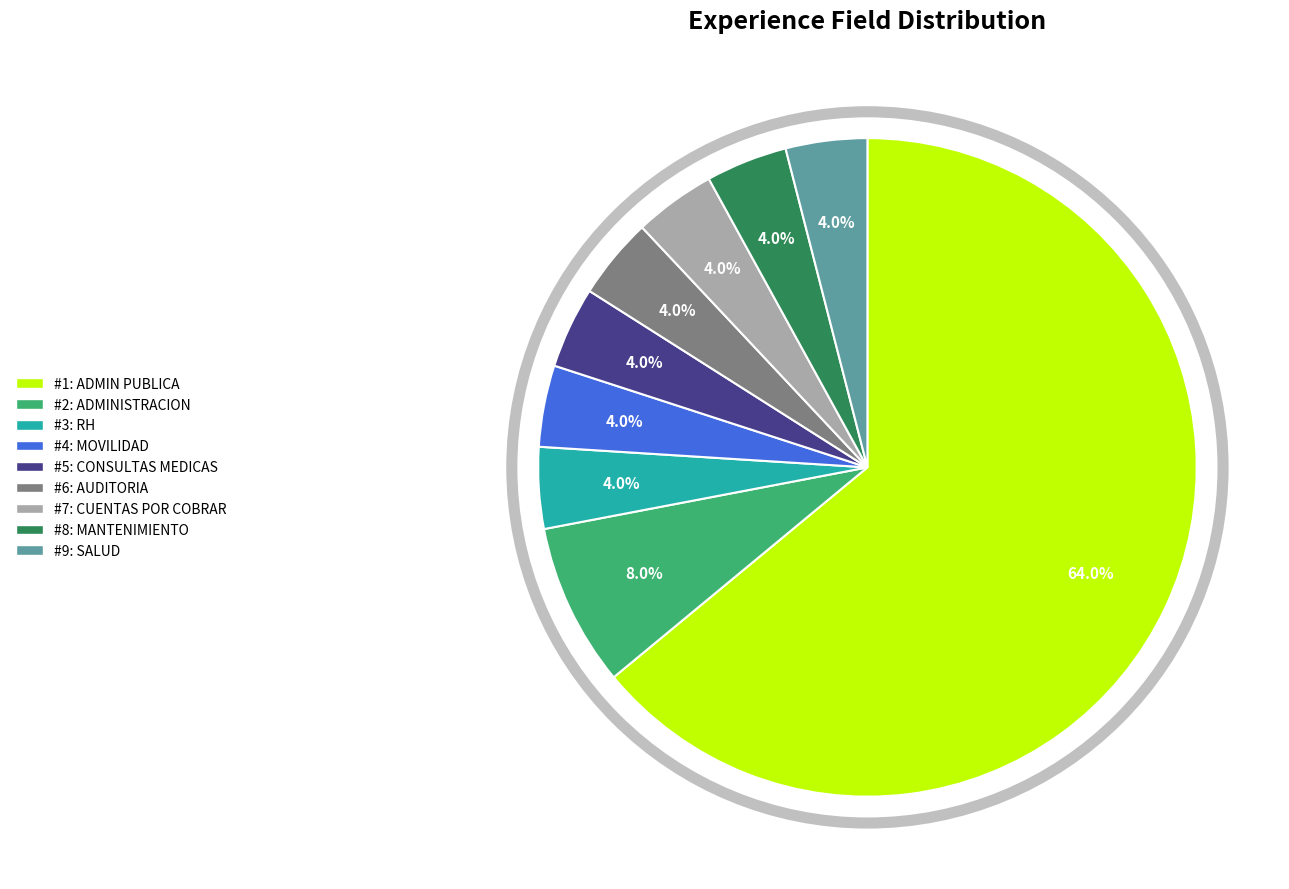

How many slices are in this pie chart?

9